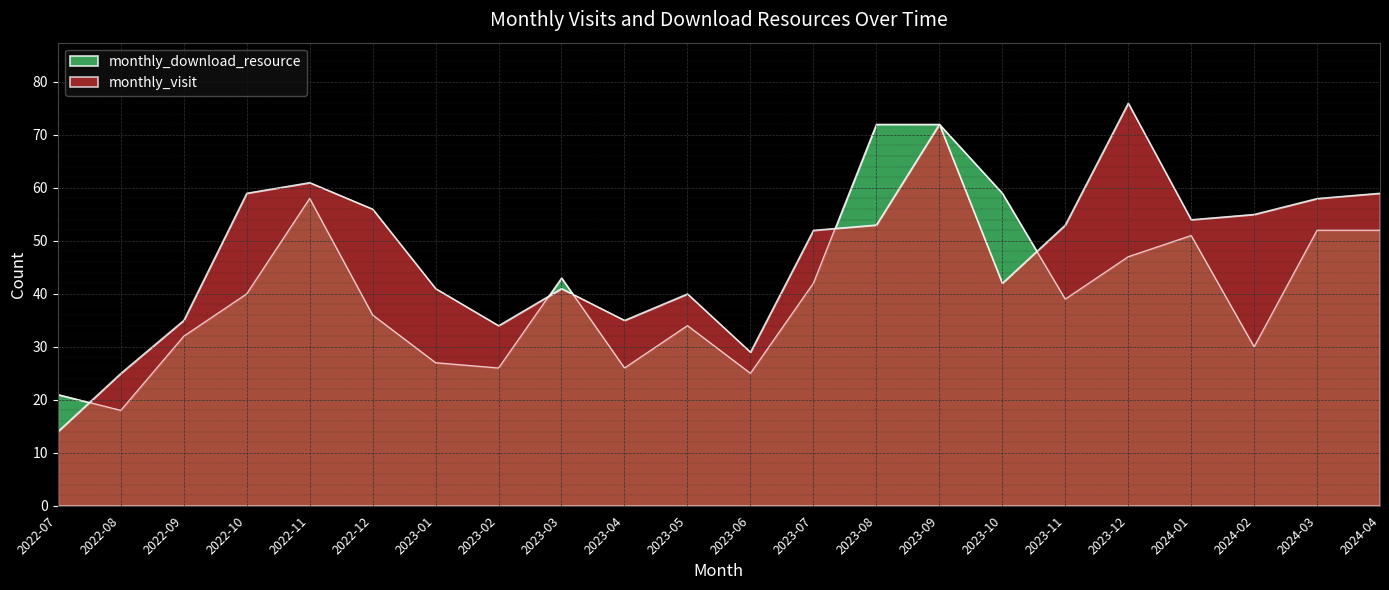

What is the difference between the monthly_visit values at 2024-03 and 2023-09?

14